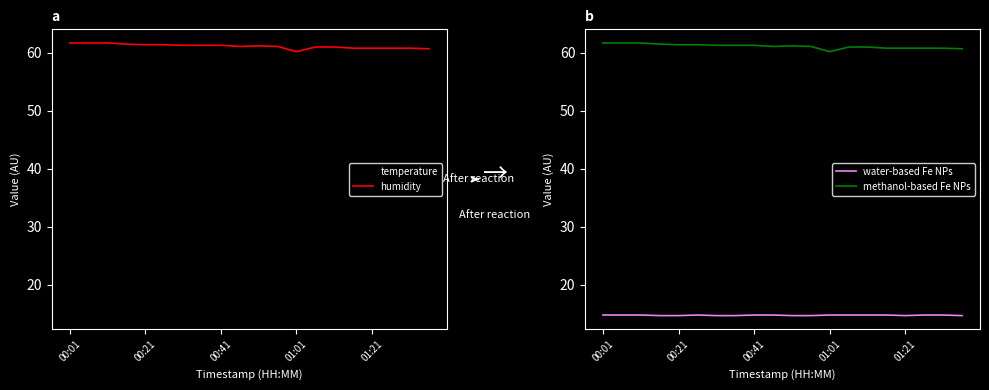

What is the label of the 20th point from the right?

00:01